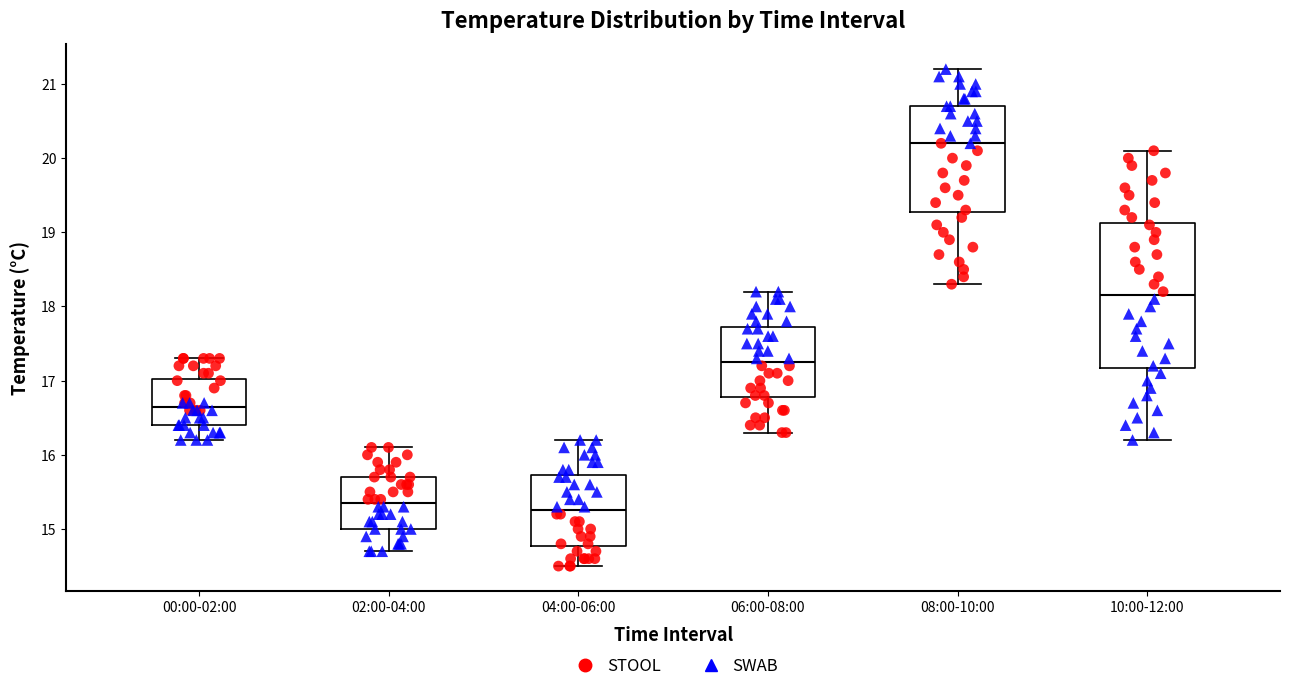

Reading left to right, read every box against the y-axis: the position of its median line, the range the box covers, and the ends of its whiskers. The values are not printed on the chart, so give them approximately, as read against the axis.

00:00-02:00: median 16.7, box 16.4 to 17.0, whiskers 16.2 to 17.3
02:00-04:00: median 15.4, box 15.0 to 15.7, whiskers 14.7 to 16.1
04:00-06:00: median 15.3, box 14.8 to 15.7, whiskers 14.5 to 16.2
06:00-08:00: median 17.3, box 16.8 to 17.7, whiskers 16.3 to 18.2
08:00-10:00: median 20.2, box 19.3 to 20.7, whiskers 18.3 to 21.2
10:00-12:00: median 18.2, box 17.2 to 19.1, whiskers 16.2 to 20.1